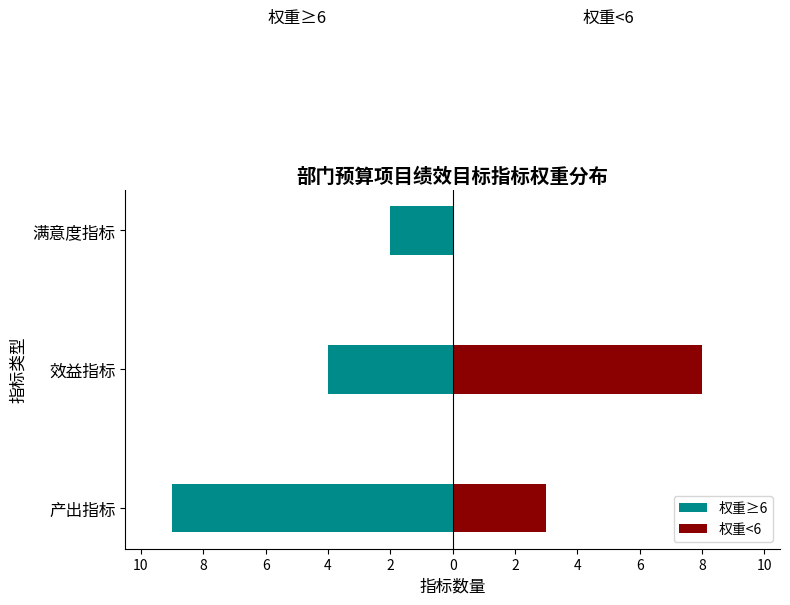

How many bars are there in each group?

2